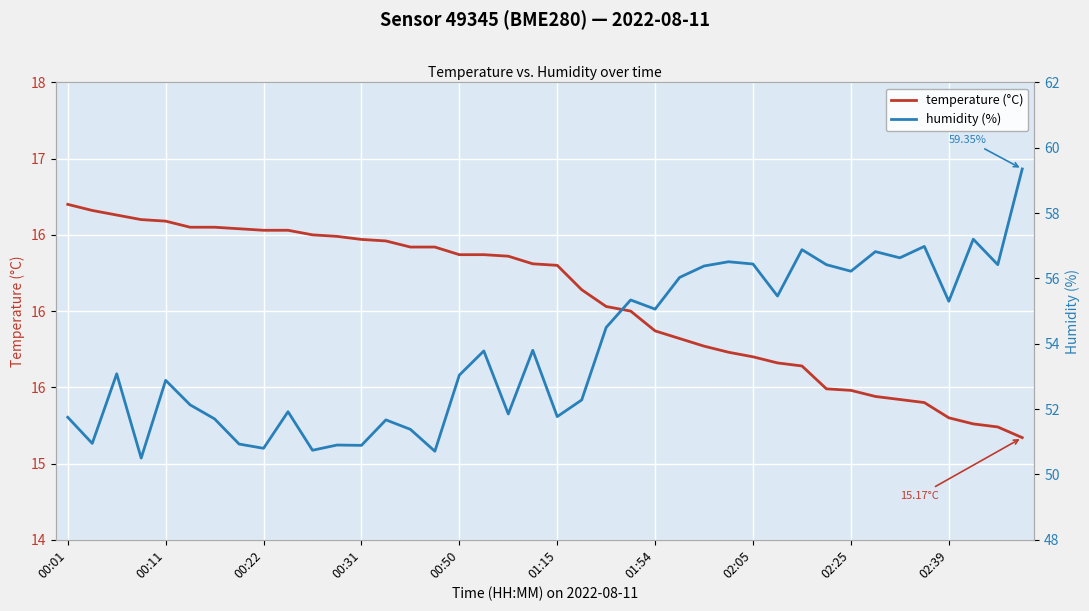

How many distinct data groups are displayed?

2